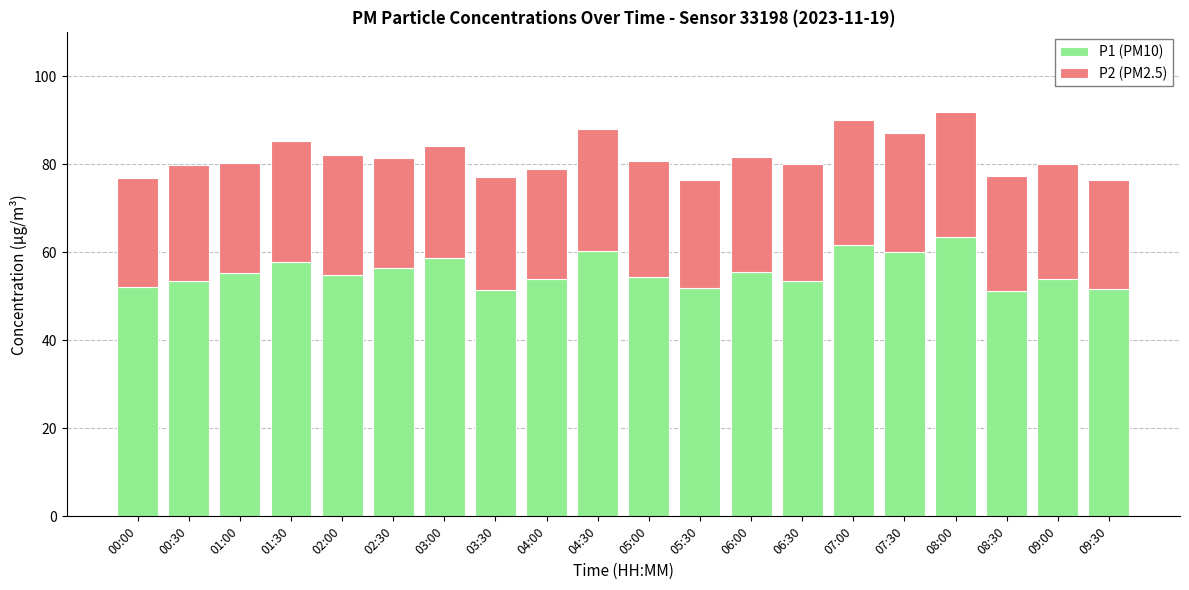

True or false: P1 (PM10) has a value of 53.5 at 00:30.

True